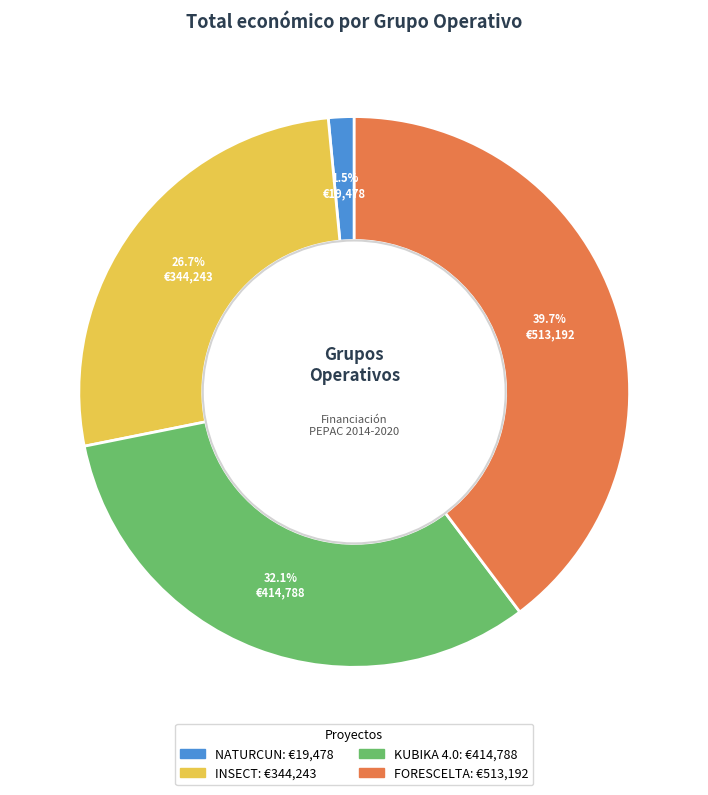

What percentage do FORESCELTA and KUBIKA 4.0 together represent?

71.8%